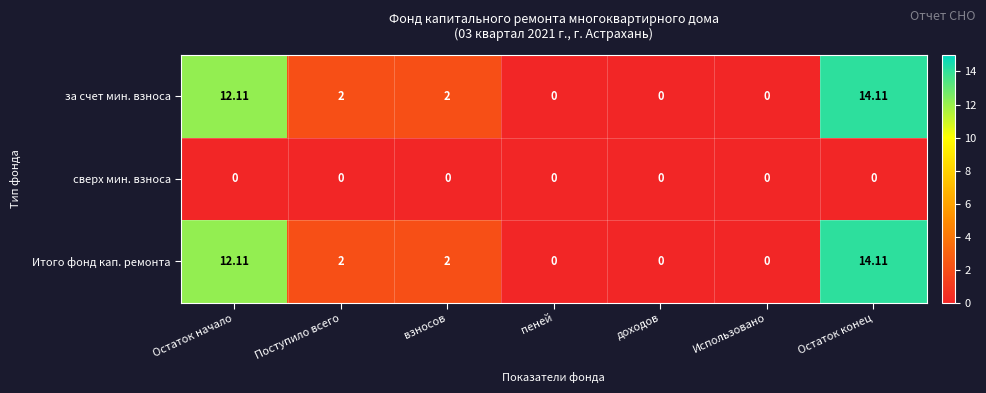

Is the value of за счет мин. взноса at Поступило всего greater than the value of Итого фонд кап. ремонта at Использовано?

Yes